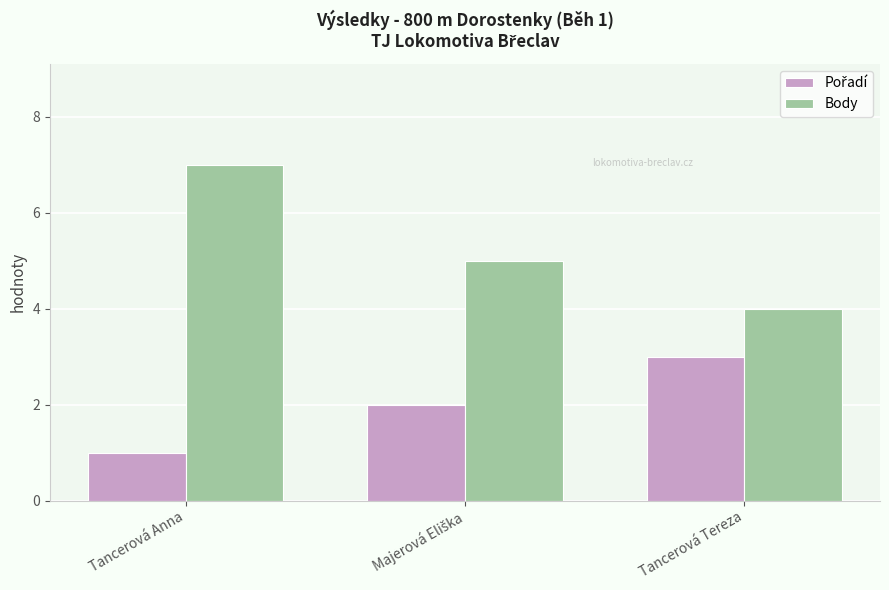

Which series has the largest total across all categories?

Body